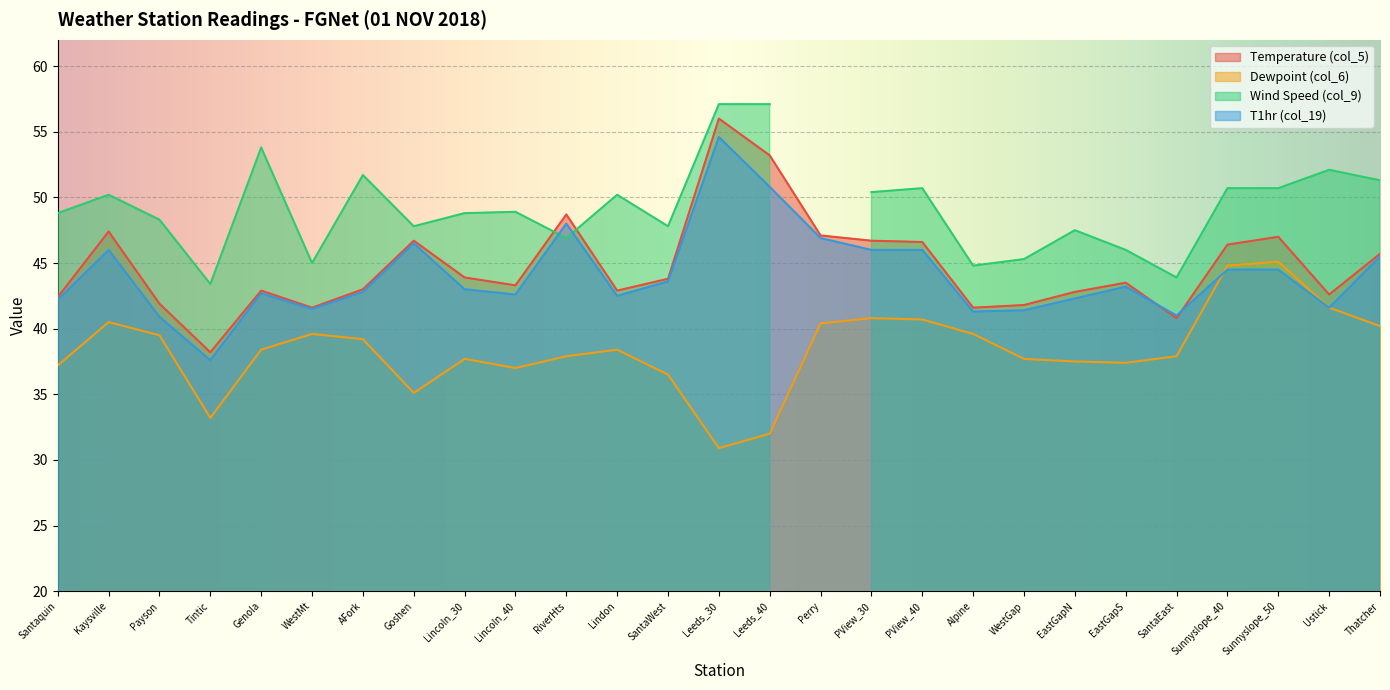

How many interior local valleys does the T1hr (col_19) series have?

7